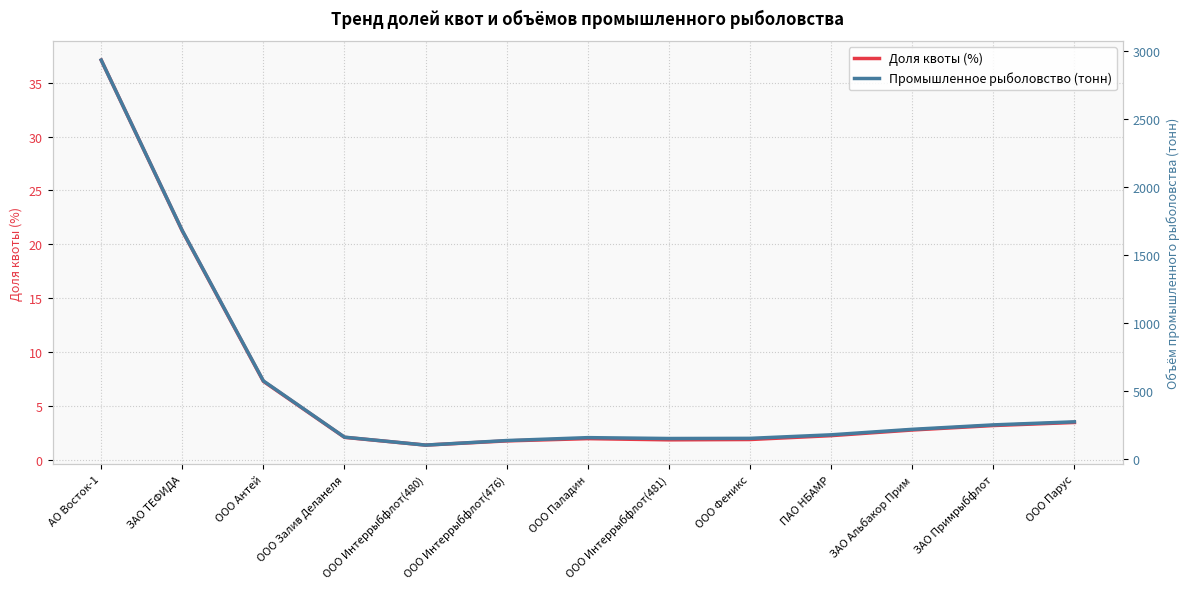

What is the value of the Промышленное рыболовство (тонн) point at the 6th from the left?

134.4